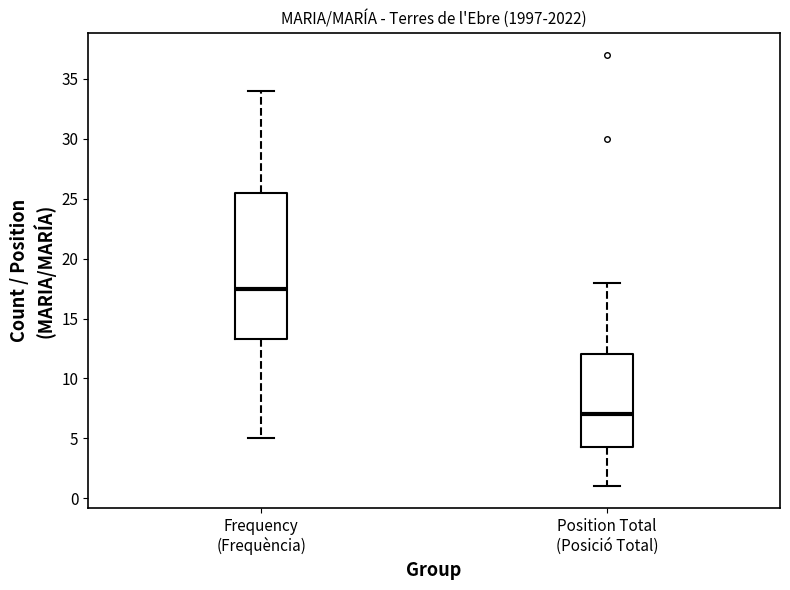

Reading left to right, read every box against the y-axis: the position of its median line, the range the box covers, and the ends of its whiskers. The values are not printed on the chart, so give them approximately, as read against the axis.

Frequency (Frequència): median 17.5, box 13.5 to 25.5, whiskers 5.0 to 34.0
Position Total (Posició Total): median 7.0, box 4.5 to 12.0, whiskers 1.0 to 18.0